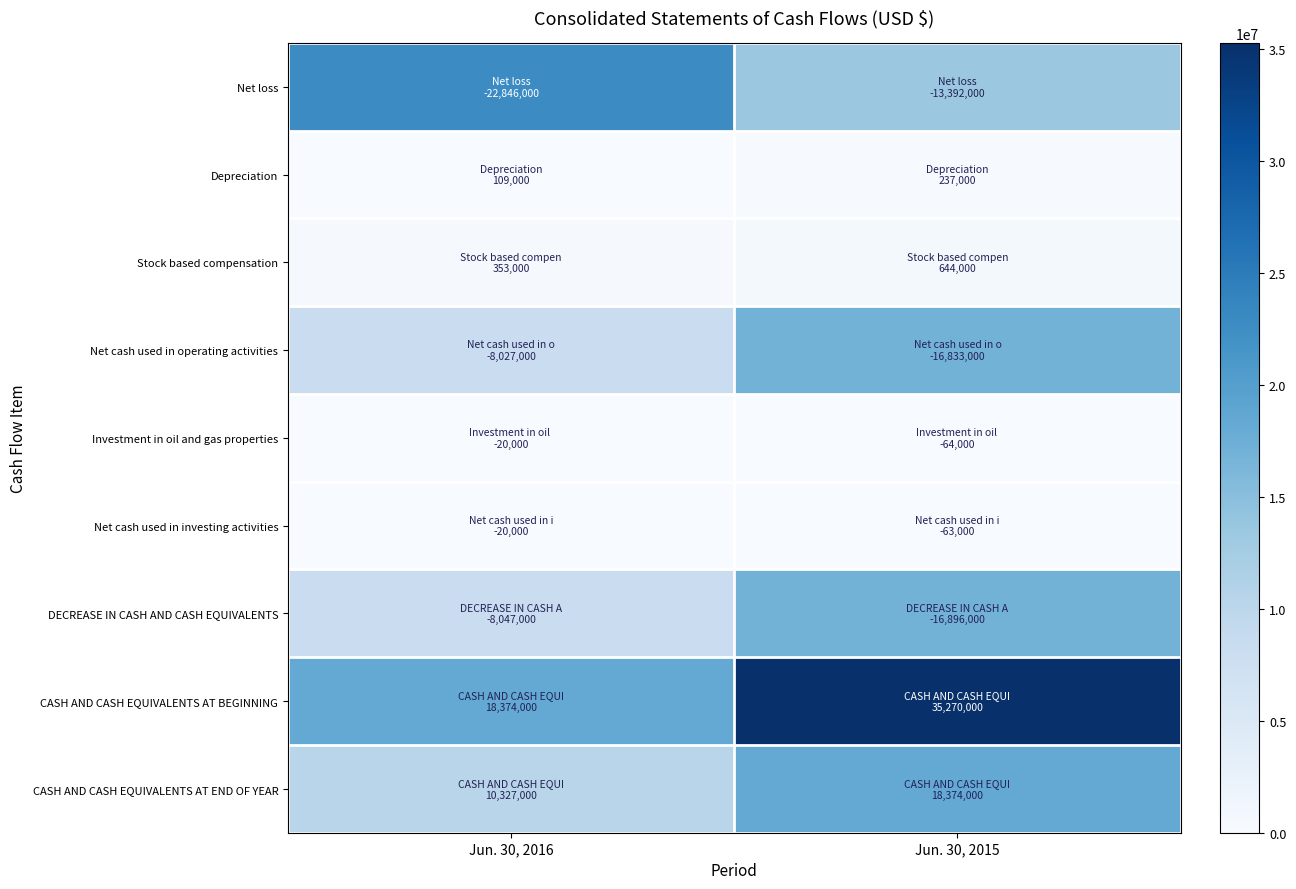

Reading right to left, what are all the values shown in this chart?

Net loss: Jun. 30, 2015=13392000	Jun. 30, 2016=22846000
Depreciation: Jun. 30, 2015=237000	Jun. 30, 2016=109000
Stock based compensation: Jun. 30, 2015=644000	Jun. 30, 2016=353000
Net cash used in operating activities: Jun. 30, 2015=16833000	Jun. 30, 2016=8027000
Investment in oil and gas properties: Jun. 30, 2015=64000	Jun. 30, 2016=20000
Net cash used in investing activities: Jun. 30, 2015=63000	Jun. 30, 2016=20000
DECREASE IN CASH AND CASH EQUIVALENTS: Jun. 30, 2015=16896000	Jun. 30, 2016=8047000
CASH AND CASH EQUIVALENTS AT BEGINNING: Jun. 30, 2015=35270000	Jun. 30, 2016=18374000
CASH AND CASH EQUIVALENTS AT END OF YEAR: Jun. 30, 2015=18374000	Jun. 30, 2016=10327000